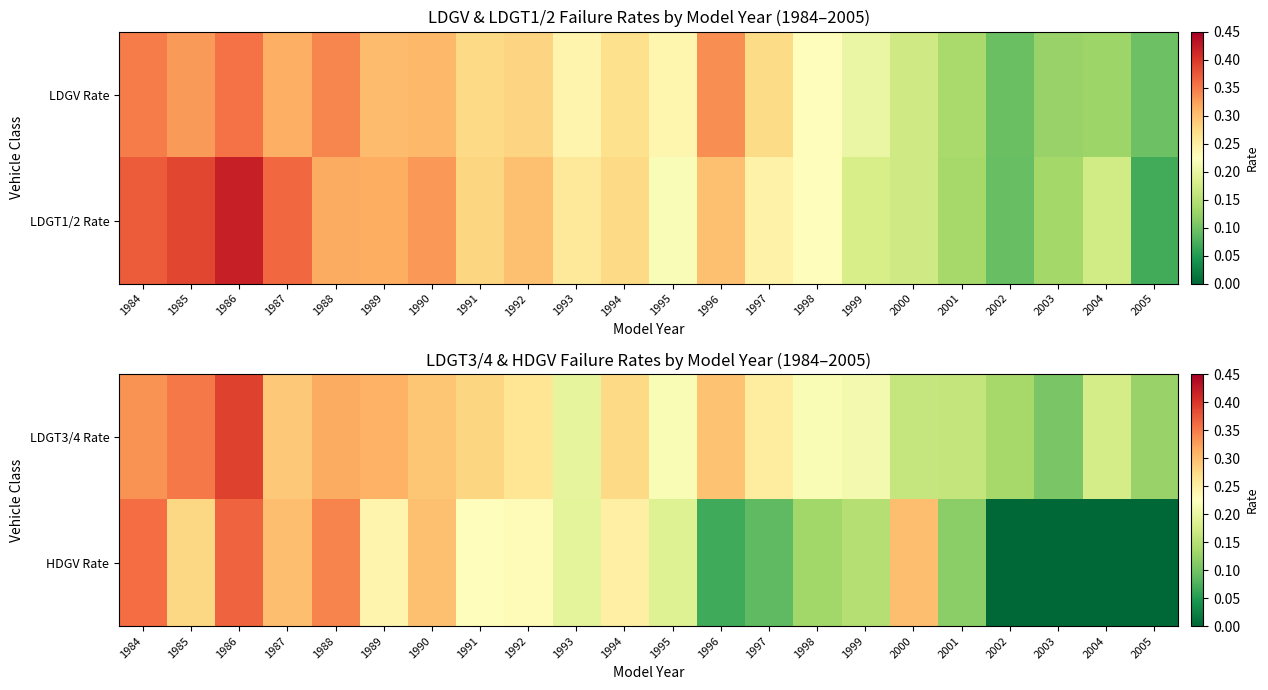

Which series has the largest range (max minus min)?

HDGV Rate